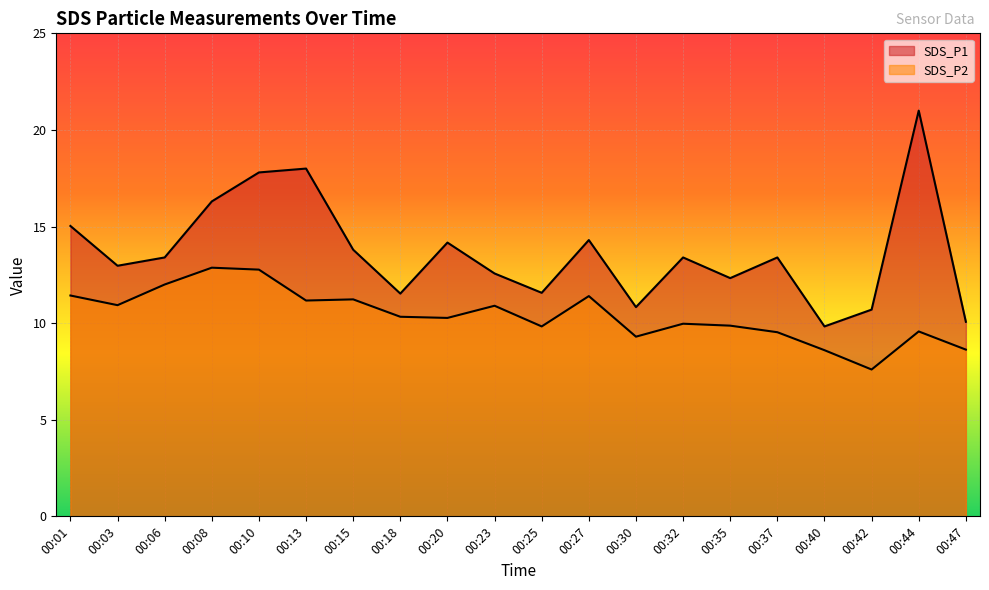

What is the highest value of the SDS_P2 series?

12.9